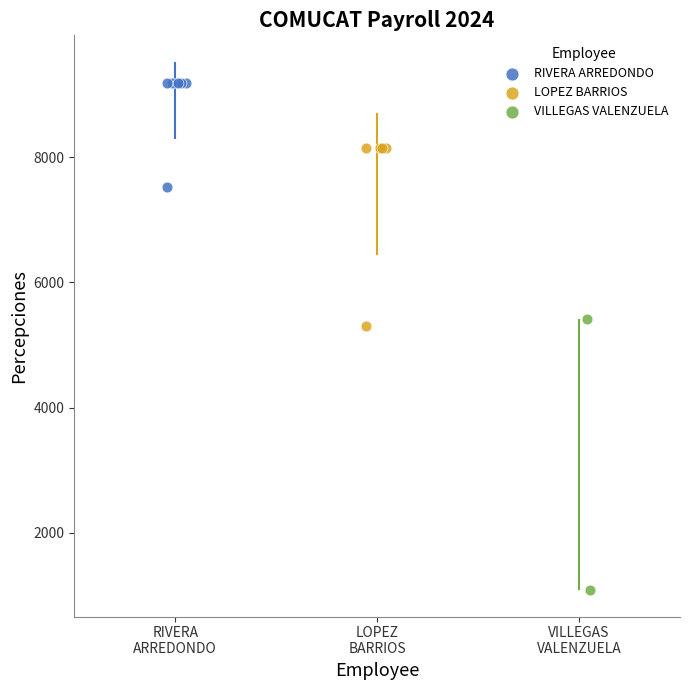

Which series contains the highest Y value?

RIVERA ARREDONDO